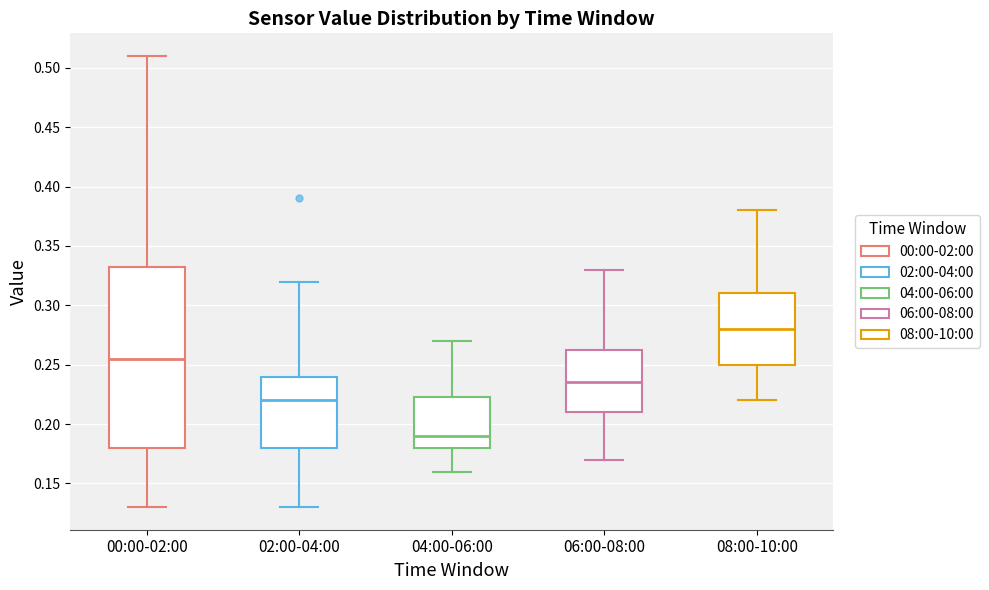

Reading left to right, read every box against the y-axis: the position of its median line, the range the box covers, and the ends of its whiskers. The values are not printed on the chart, so give them approximately, as read against the axis.

00:00-02:00: median 0.255, box 0.180 to 0.335, whiskers 0.130 to 0.510
02:00-04:00: median 0.220, box 0.180 to 0.240, whiskers 0.130 to 0.320
04:00-06:00: median 0.190, box 0.180 to 0.225, whiskers 0.160 to 0.270
06:00-08:00: median 0.235, box 0.210 to 0.265, whiskers 0.170 to 0.330
08:00-10:00: median 0.280, box 0.250 to 0.310, whiskers 0.220 to 0.380